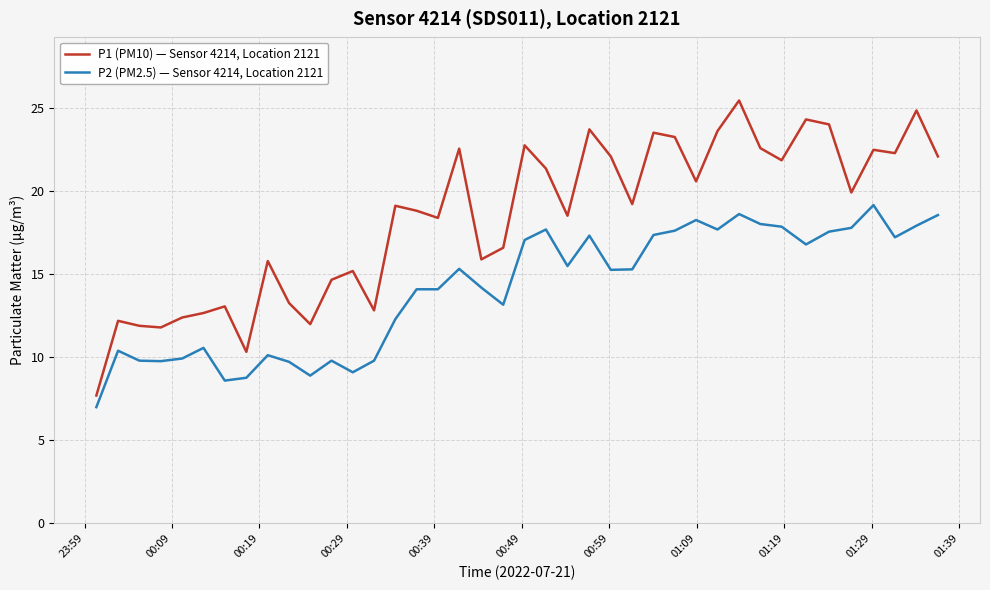

True or false: P1 (PM10) — Sensor 4214, Location 2121 and P2 (PM2.5) — Sensor 4214, Location 2121 cross at least once.

False